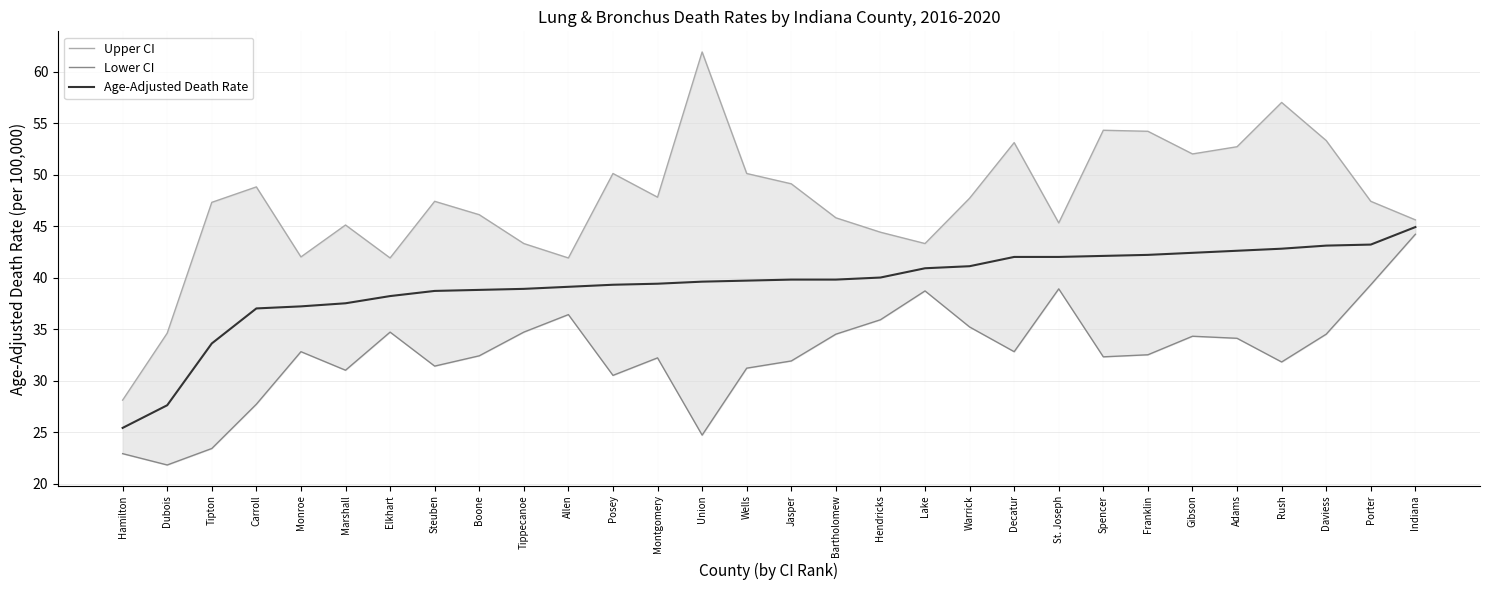

True or false: Lower CI and Upper CI intersect in this chart.

False